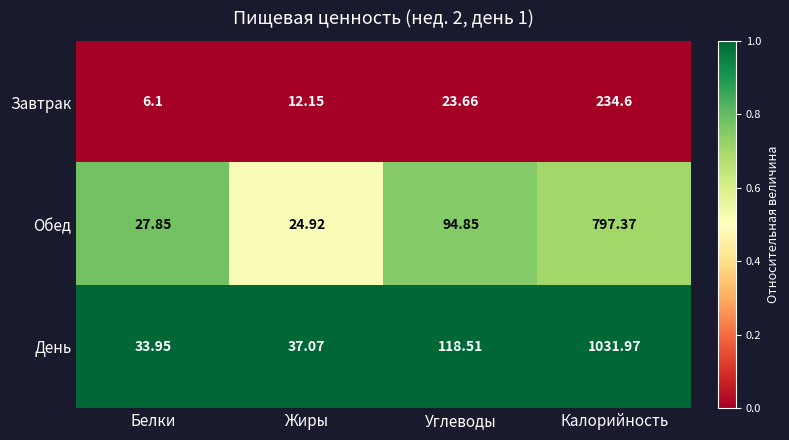

Where is Завтрак nearest to the value 120?

Углеводы